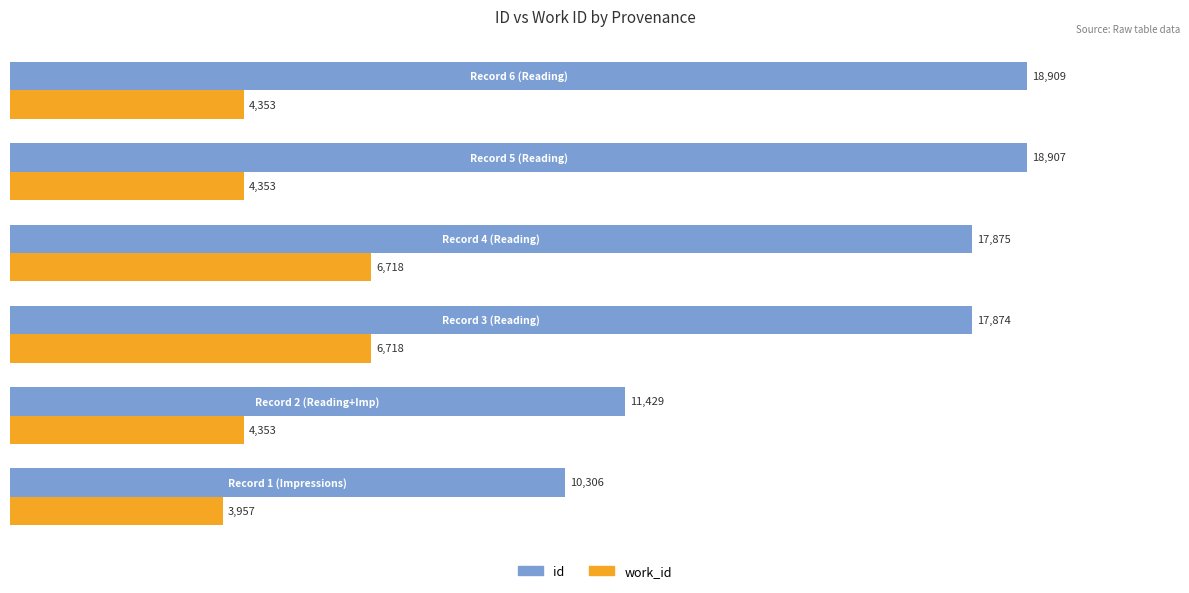

What are all the series names shown in the legend?

id, work_id